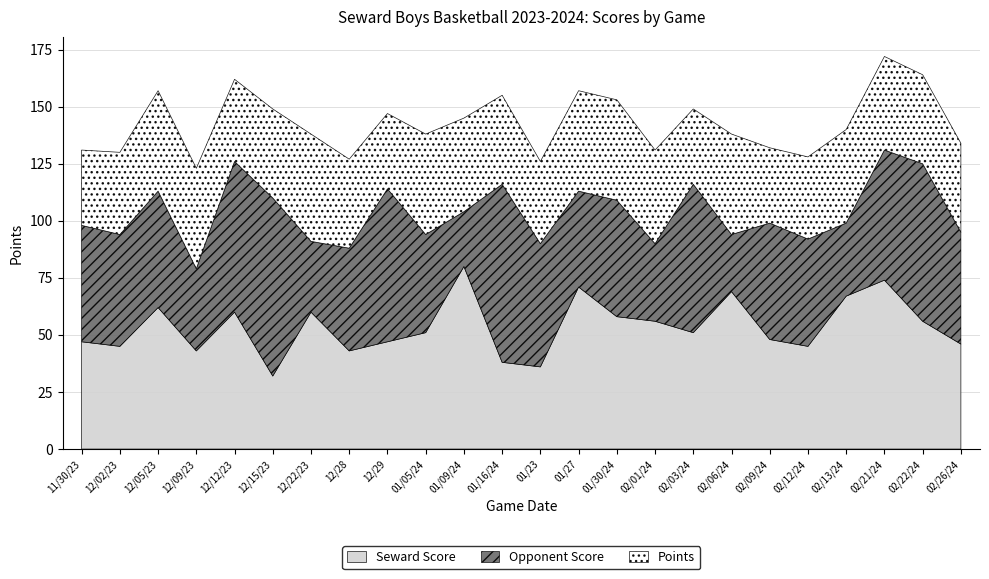

List the labels in order of Points value, smallest first.

11/30/23, 12/29, 02/03/24, 02/09/24, 12/02/23, 12/12/23, 01/23, 02/12/24, 12/15/23, 12/28, 01/16/24, 02/22/24, 02/26/24, 01/09/24, 02/01/24, 02/13/24, 02/21/24, 12/05/23, 12/09/23, 01/05/24, 01/27, 01/30/24, 02/06/24, 12/22/23